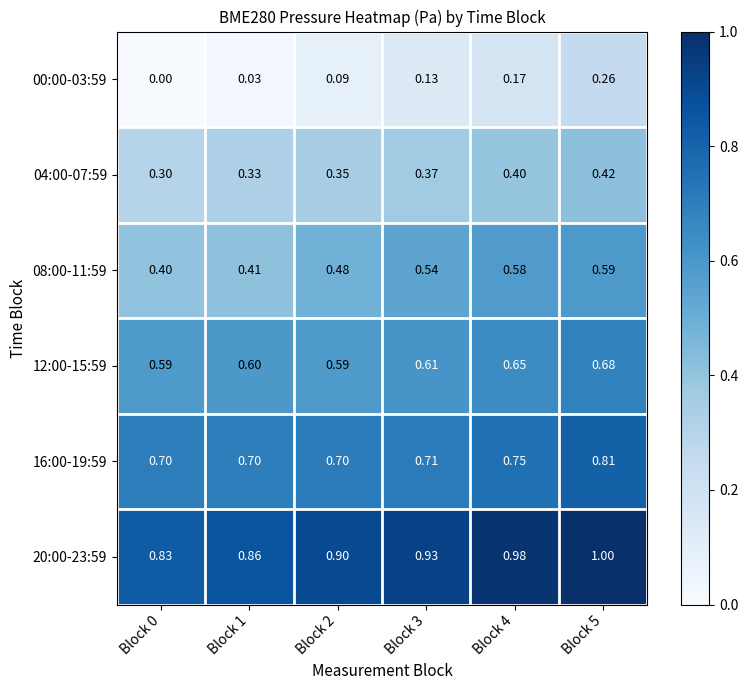

At Block 1, list the series in order from smallest to largest.

00:00-03:59, 04:00-07:59, 08:00-11:59, 12:00-15:59, 16:00-19:59, 20:00-23:59